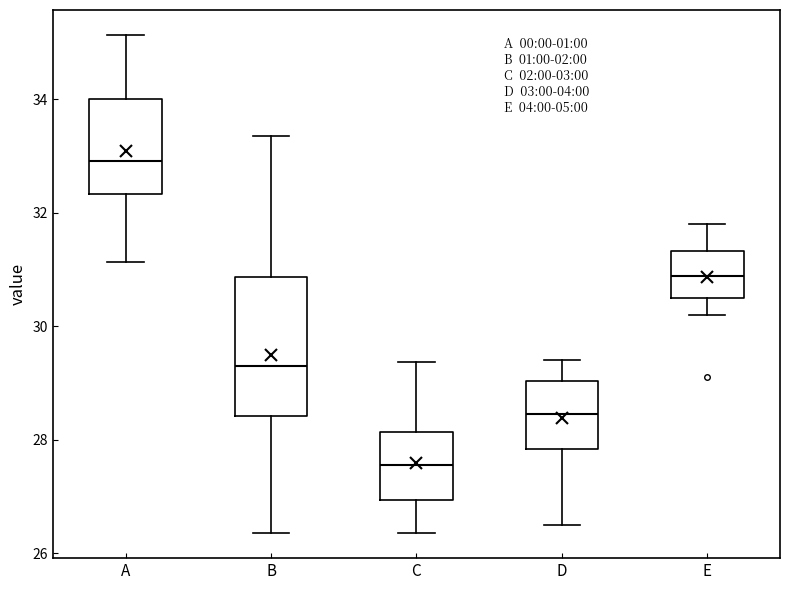

Reading left to right, transcribe this box plot: for each box, give where its median line is, the range the box spans, and where its two whiskers end, as read against the y-axis. The values are not printed on the chart, so give them approximately, as read against the axis.

A: median 33.0, box 32.4 to 34.0, whiskers 31.2 to 35.2
B: median 29.4, box 28.4 to 30.8, whiskers 26.4 to 33.4
C: median 27.6, box 27.0 to 28.2, whiskers 26.4 to 29.4
D: median 28.4, box 27.8 to 29.0, whiskers 26.6 to 29.4
E: median 30.8, box 30.4 to 31.4, whiskers 30.2 to 31.8